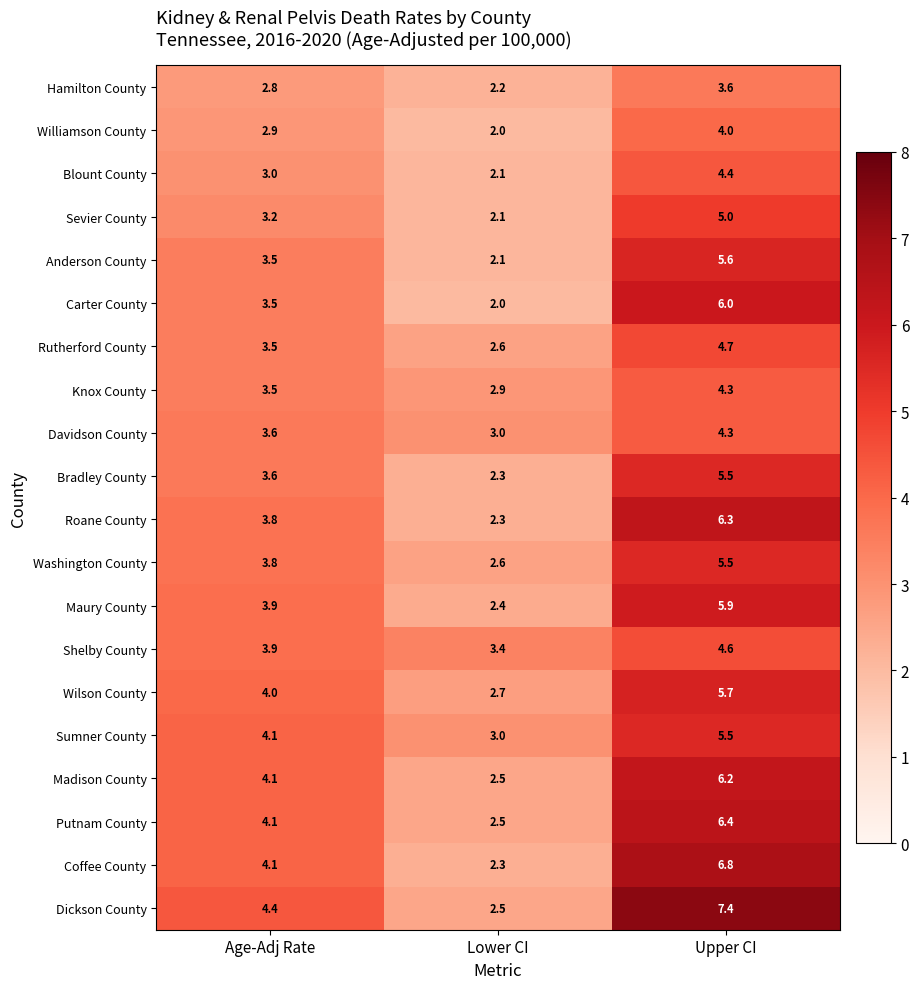

What is the sum of all Maury County values?

12.2